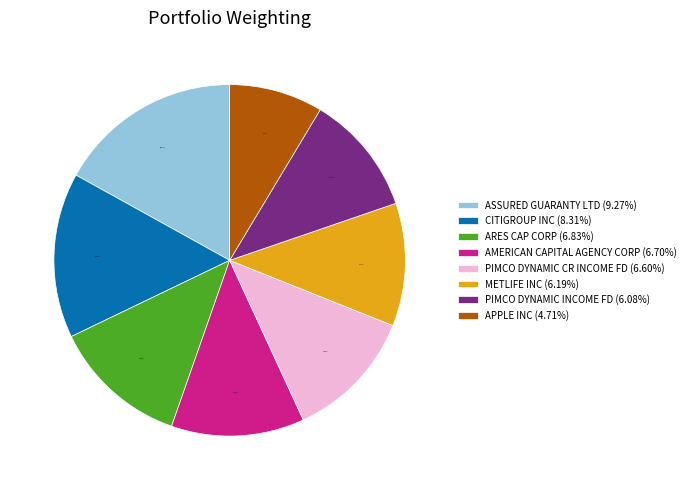

What percentage is the APPLE INC slice, to the nearest percent?

9%